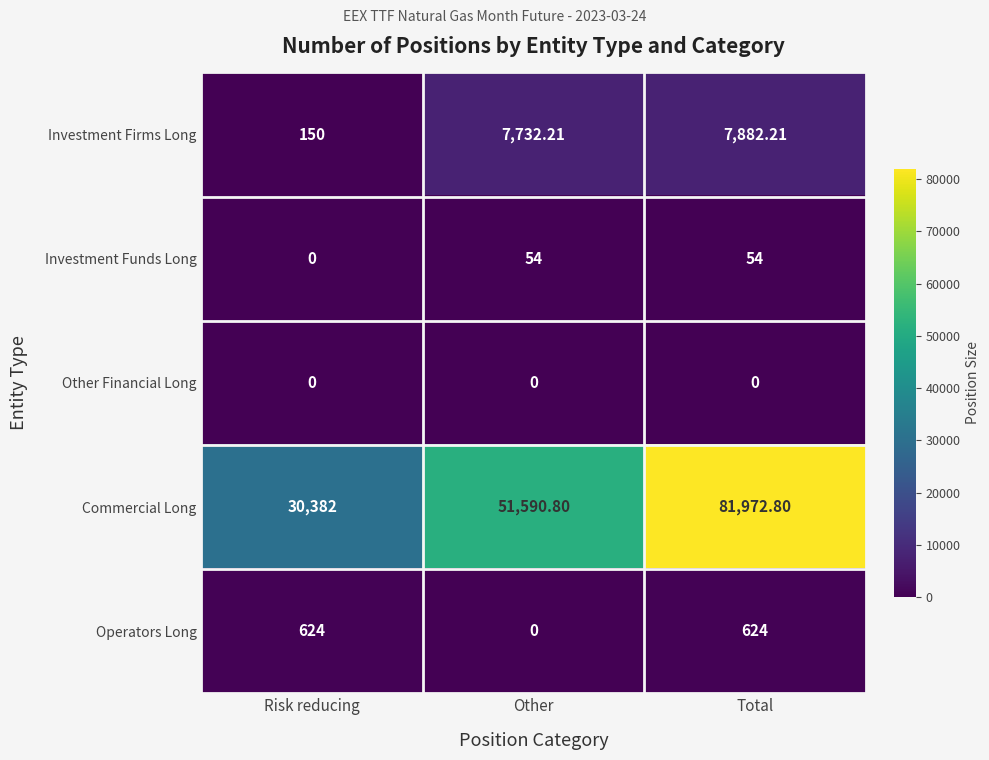

At which label is Investment Funds Long closest to 27?

Risk reducing